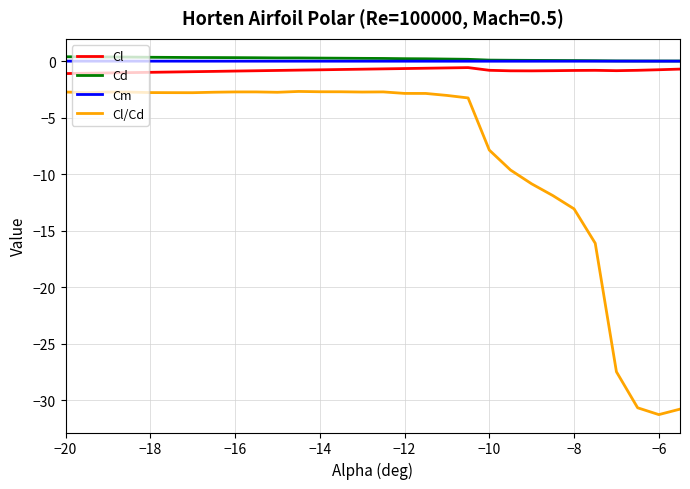

Which series has the widest spread of values?

Cl/Cd